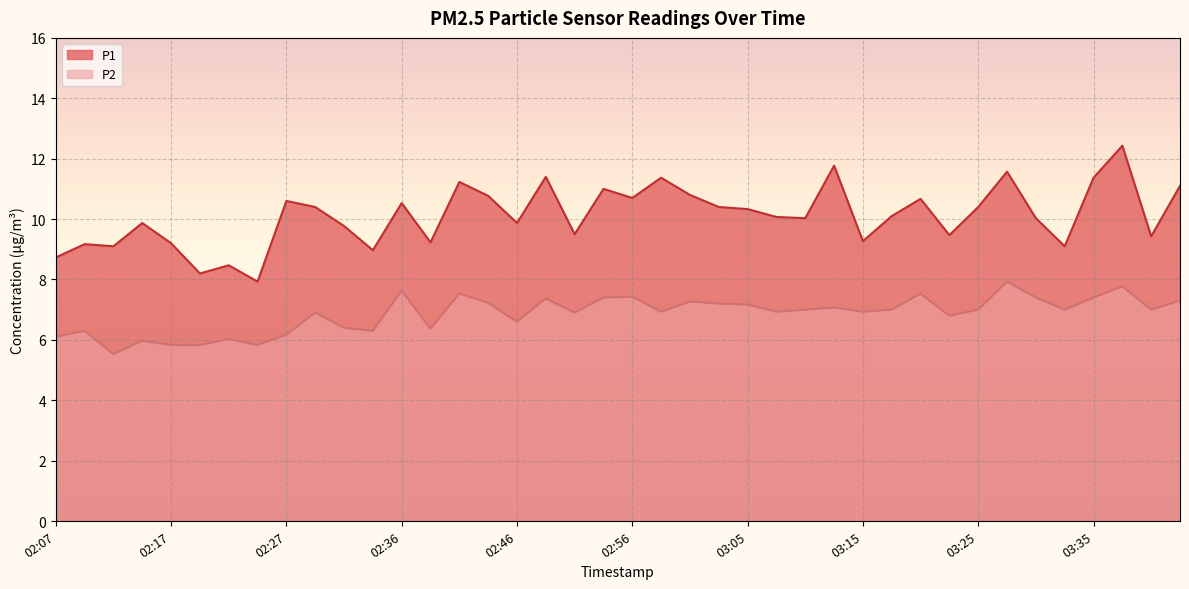

True or false: P1 has a value of 5.3 at 02:14.

False